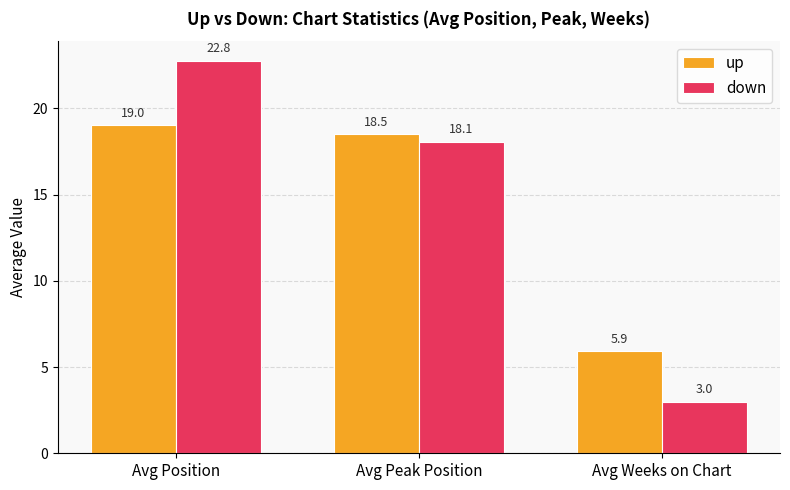

At which category is the sum across all series the highest?

Avg Position